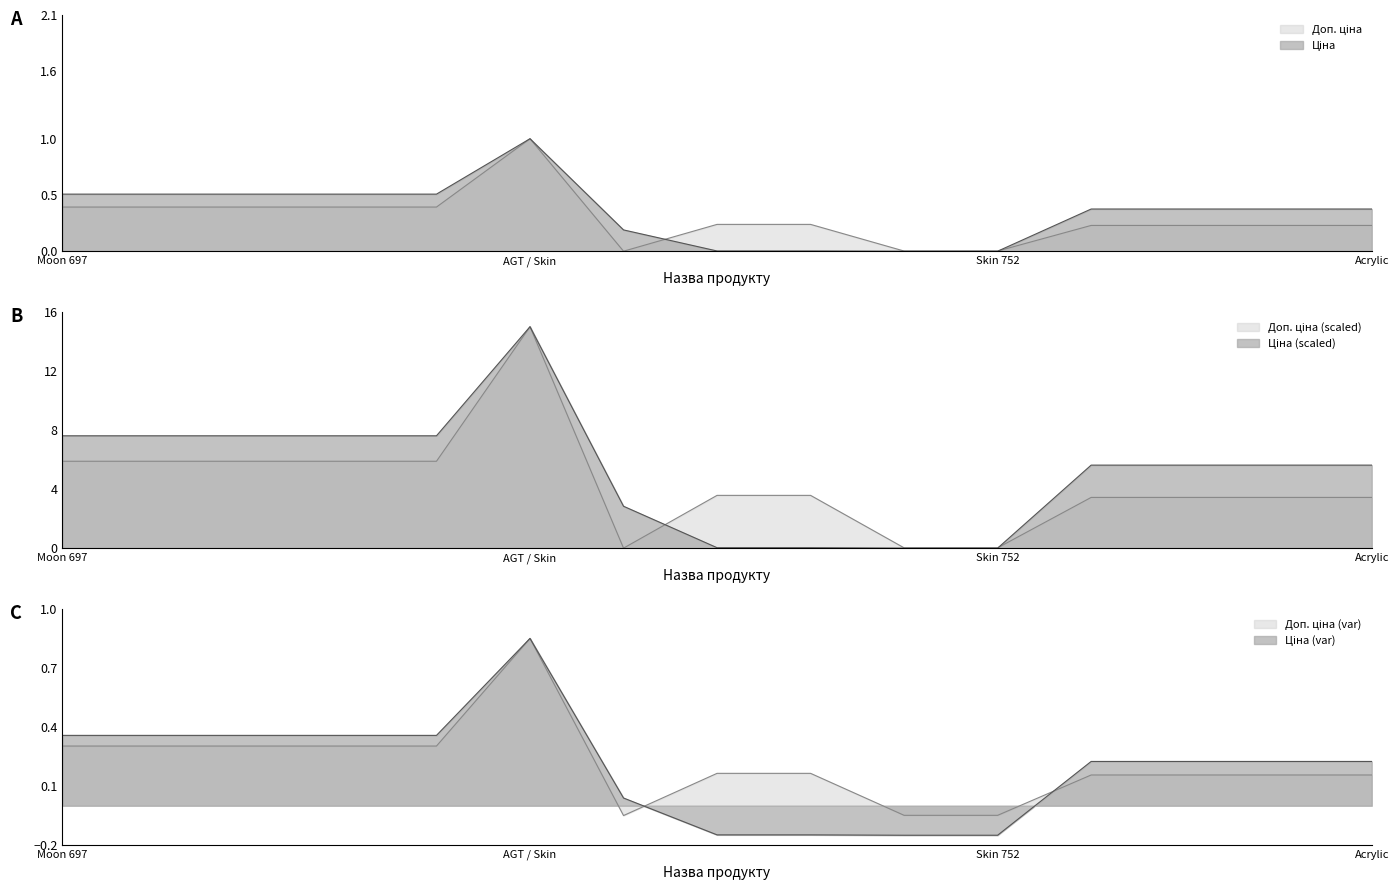

Count the number of categories in the chart.

15